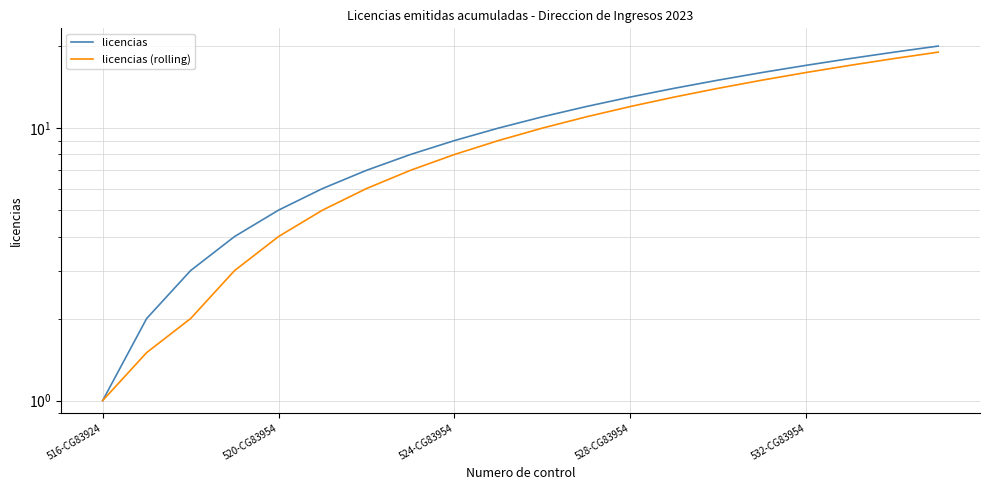

Which series changed the most between 9 and 19?

licencias